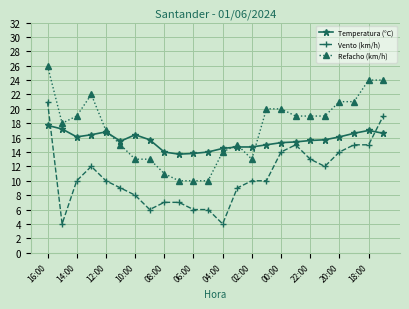

Which series has the widest spread of values?

Vento (km/h)